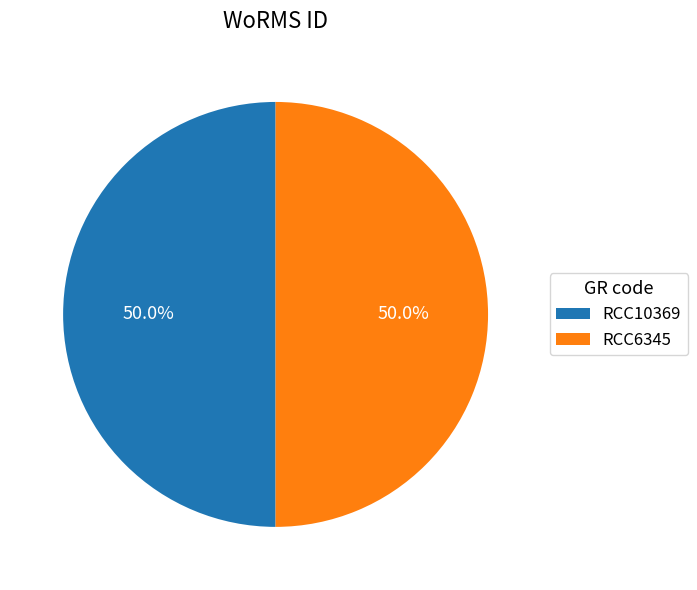

How many slices are in this pie chart?

2